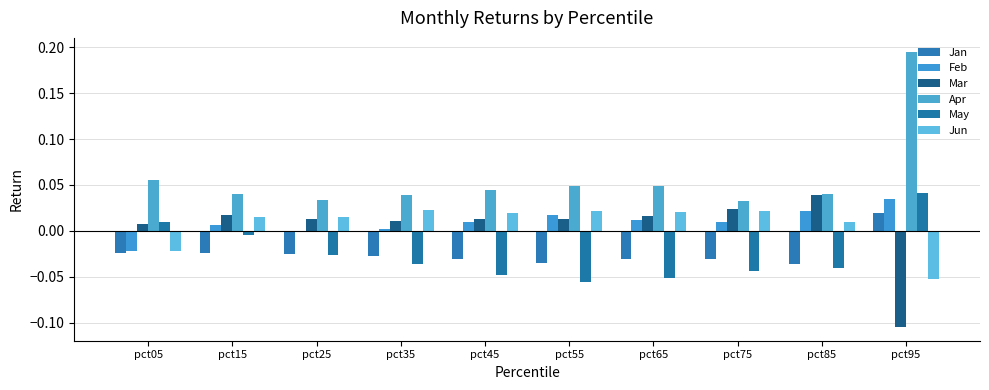

How many data points in Jan are above 0?

1